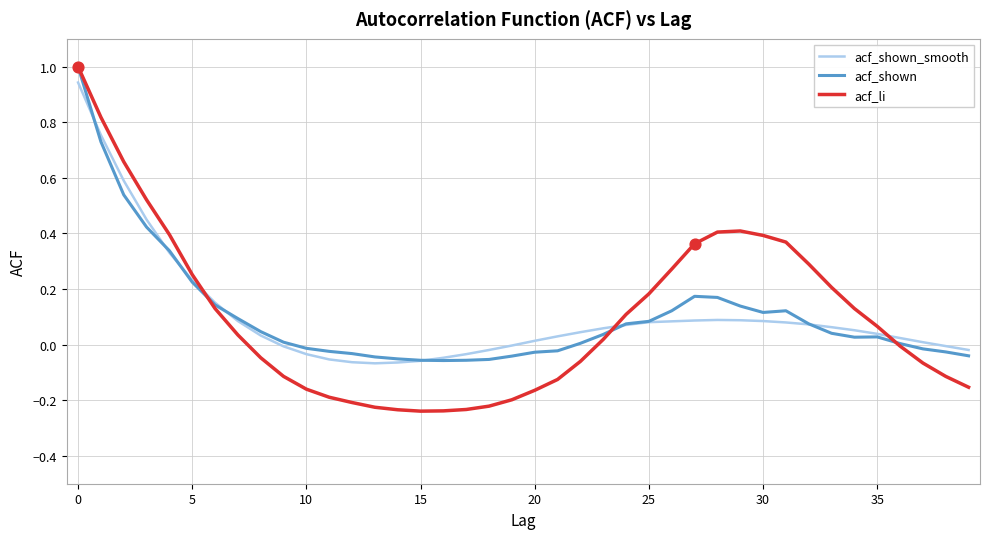

What is the highest value of the acf_li series?

1.0